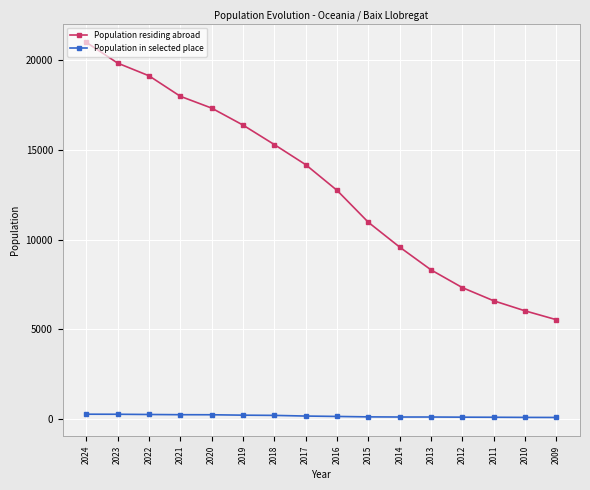

Between 2022 and 2014, which series saw the biggest shift?

Population residing abroad